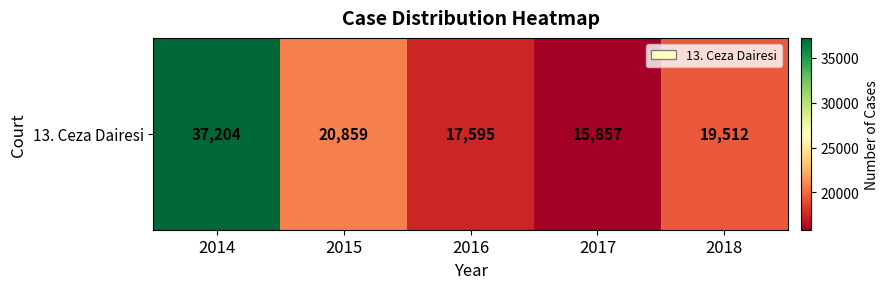

List the labels in order of value, smallest first.

2017, 2016, 2018, 2015, 2014